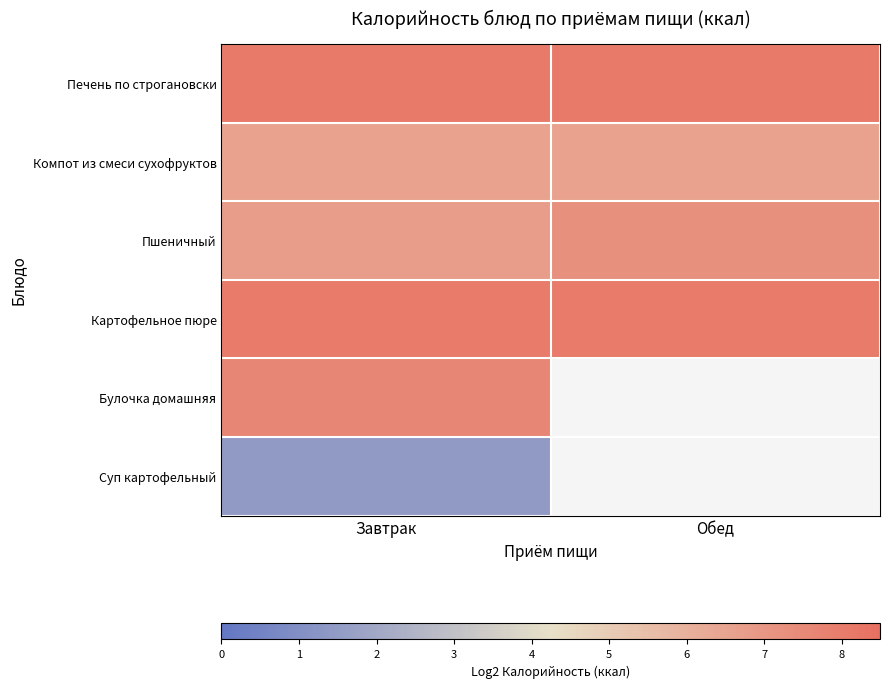

What is the sum of the Компот из смеси сухофруктов values at Обед and Завтрак?

13.1